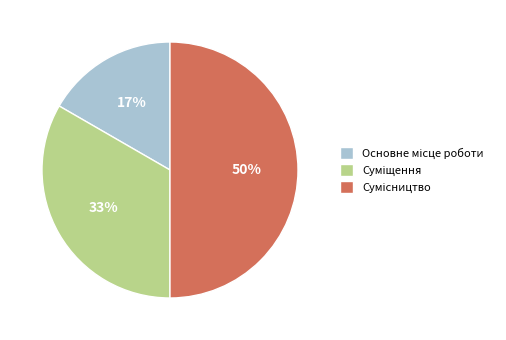

To the nearest percent, what is the average slice percentage?

33%